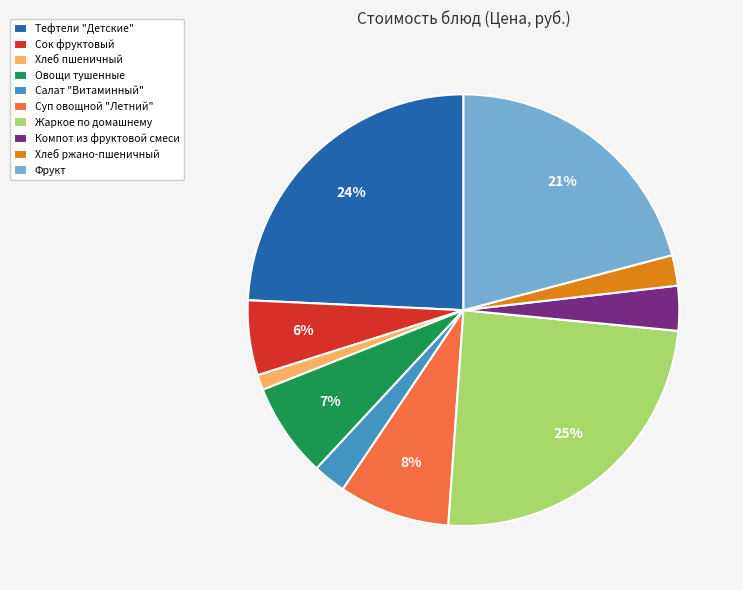

Does any single category account for the majority?

No